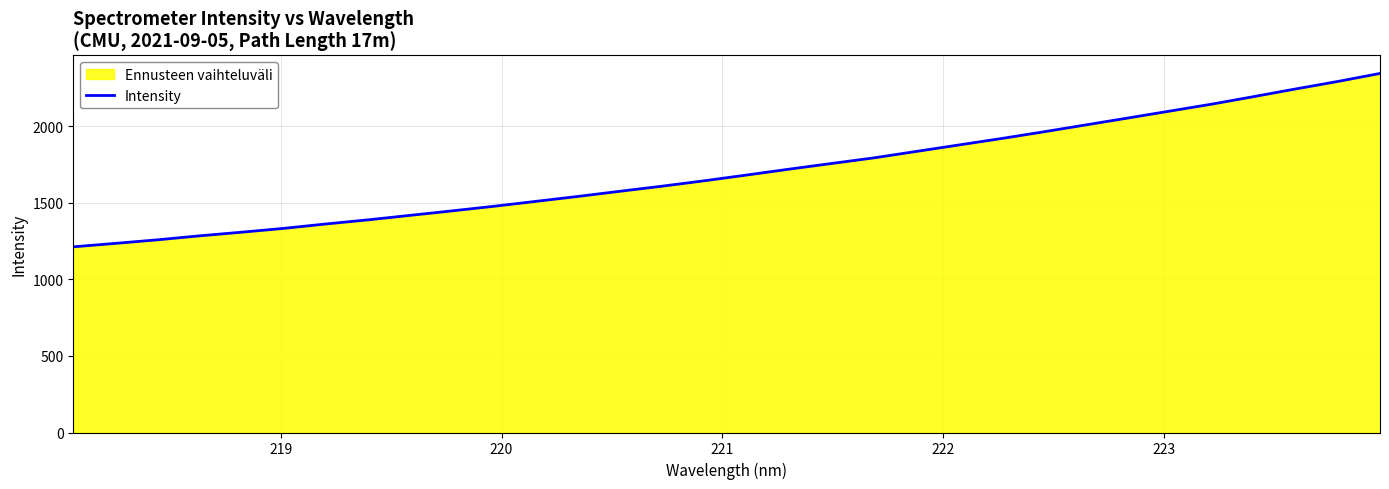

What is the difference between the maximum and minimum values?

1132.9